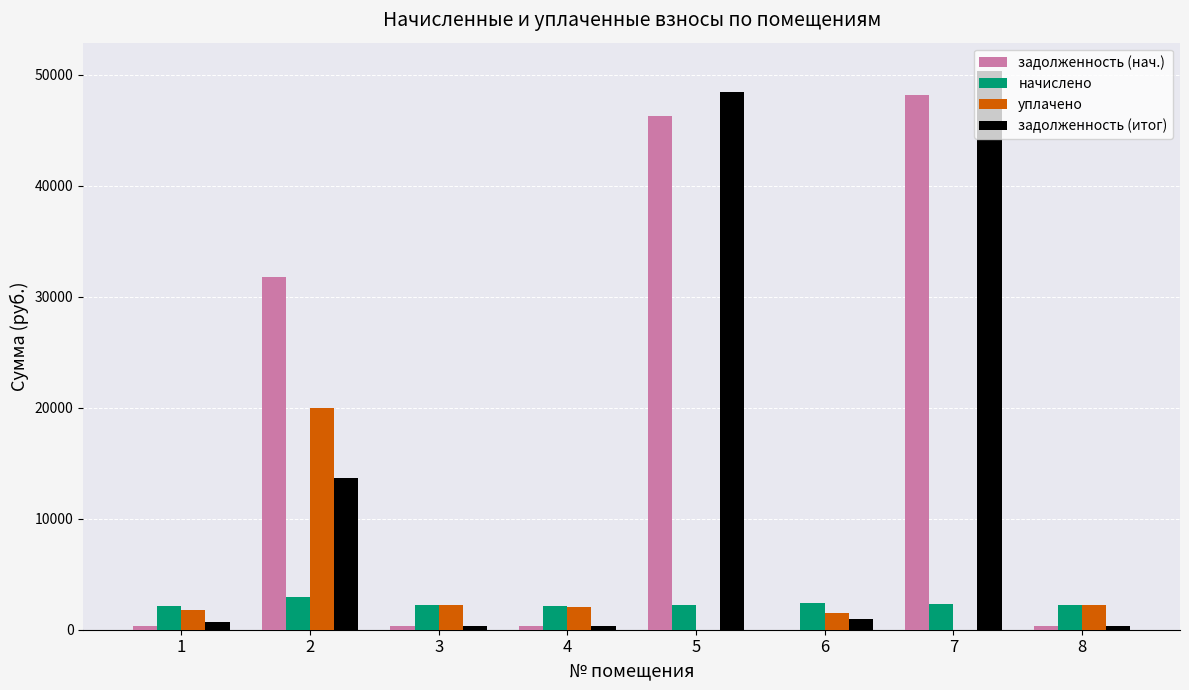

Is the value of уплачено at 8 greater than the value of задолженность (итог) at 5?

No